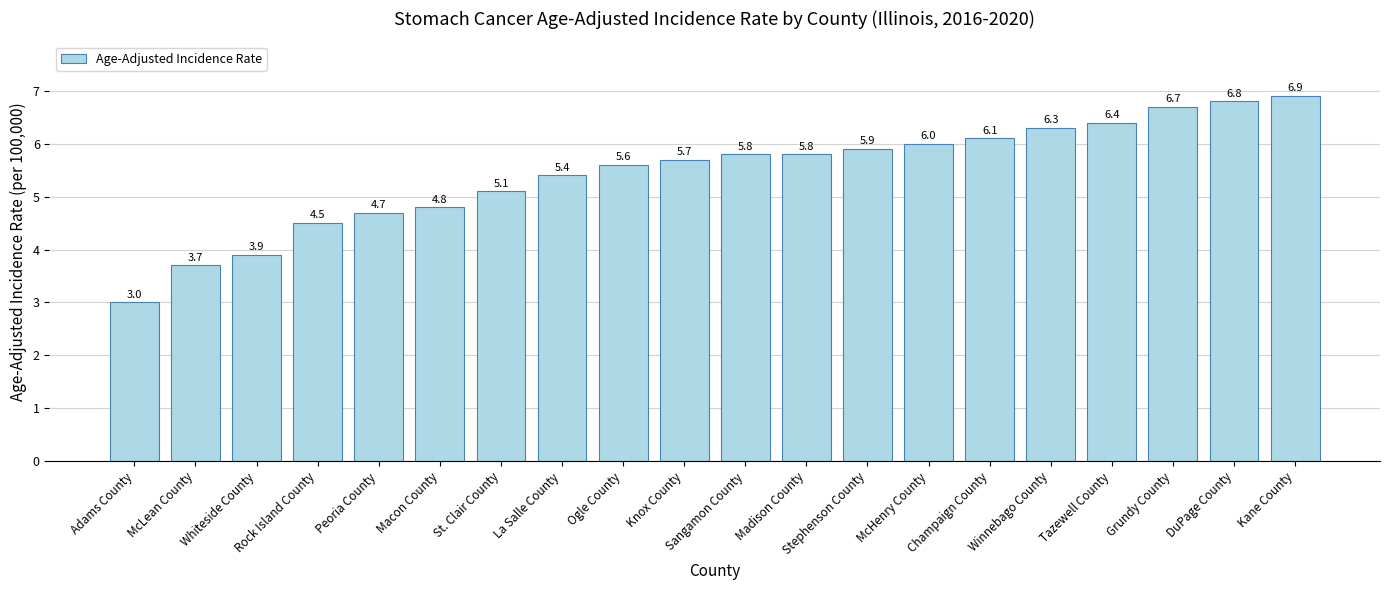

Are the bars horizontal?

No